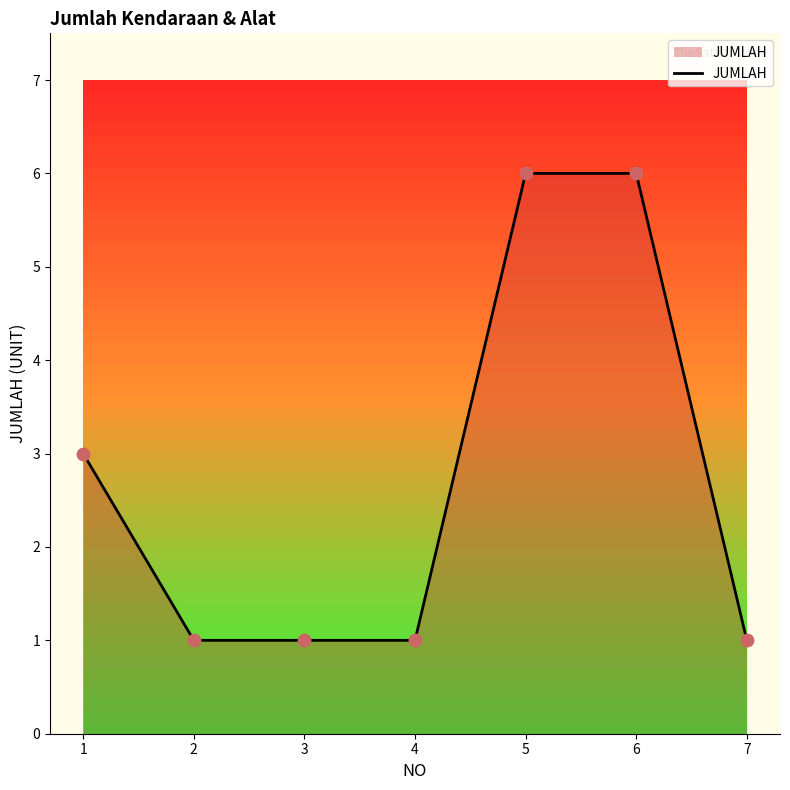

Between 7 and 6, which is larger?

6